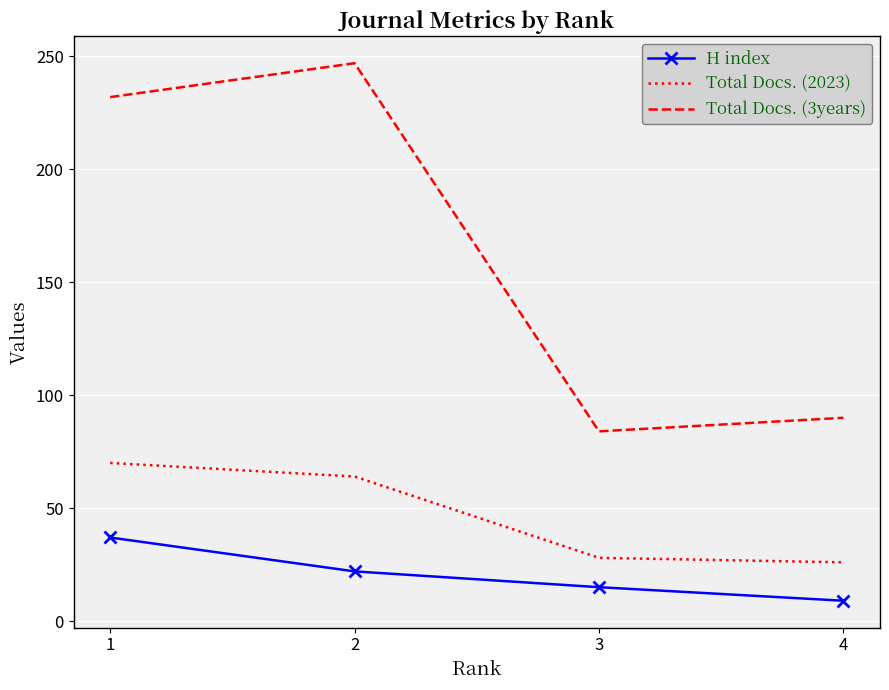

What are all the series names shown in the legend?

H index, Total Docs. (2023), Total Docs. (3years)